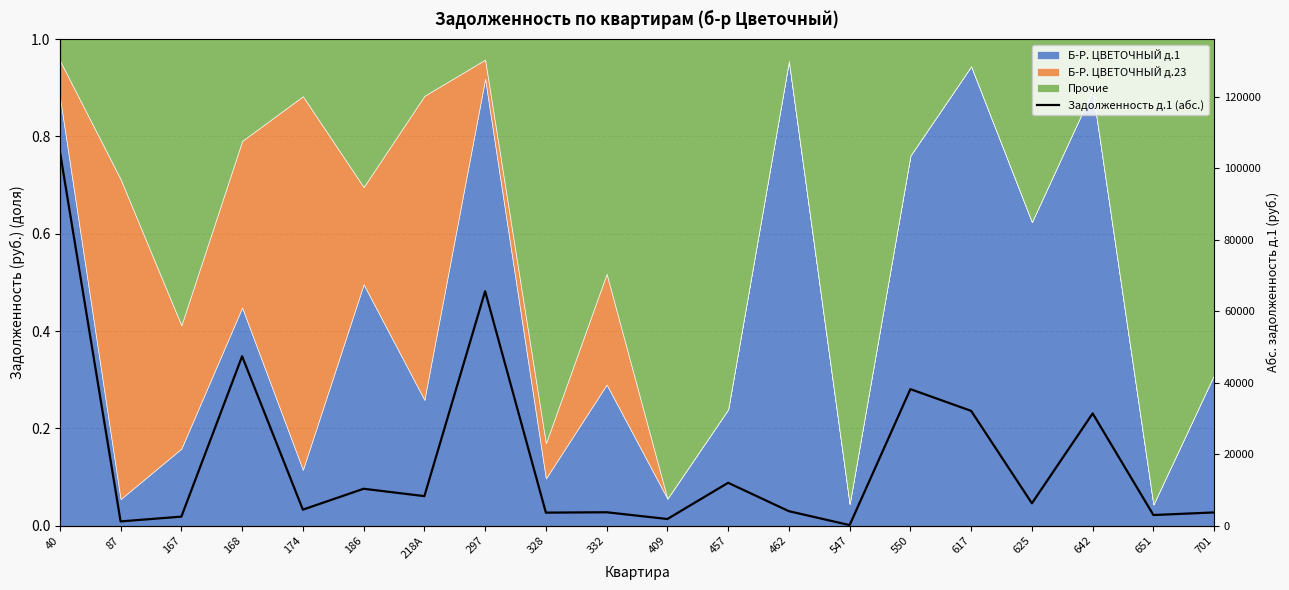

What is the label of the 10th point from the right?

409